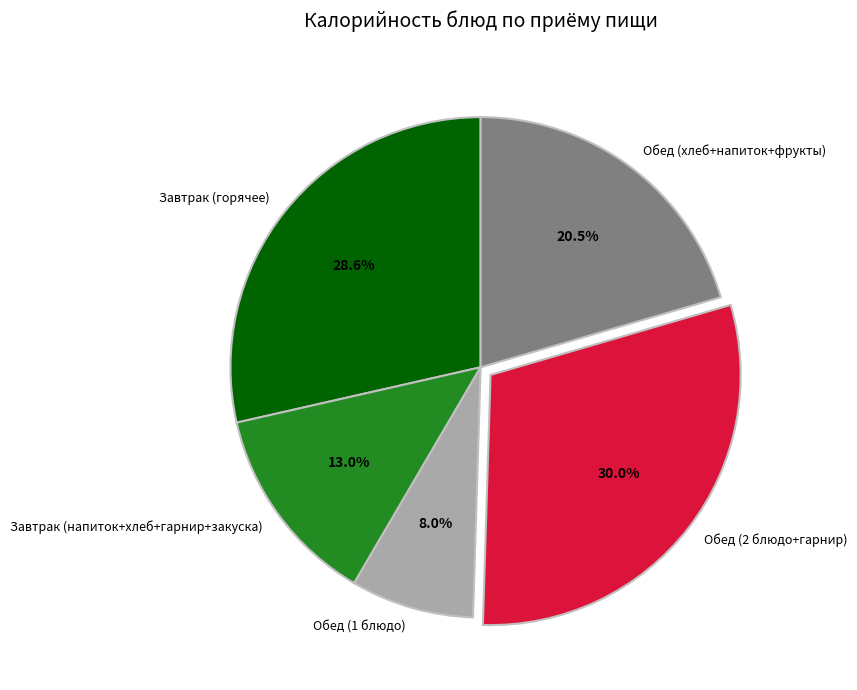

Approximately how many times larger is the value at Обед (2 блюдо+гарнир) compared to Обед (хлеб+напиток+фрукты)?

1.5